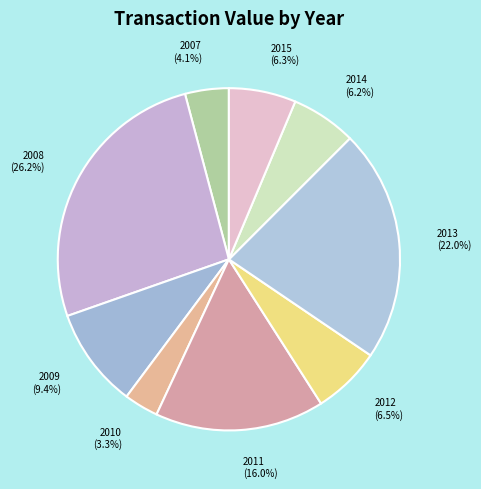

How many slices are in this pie chart?

9